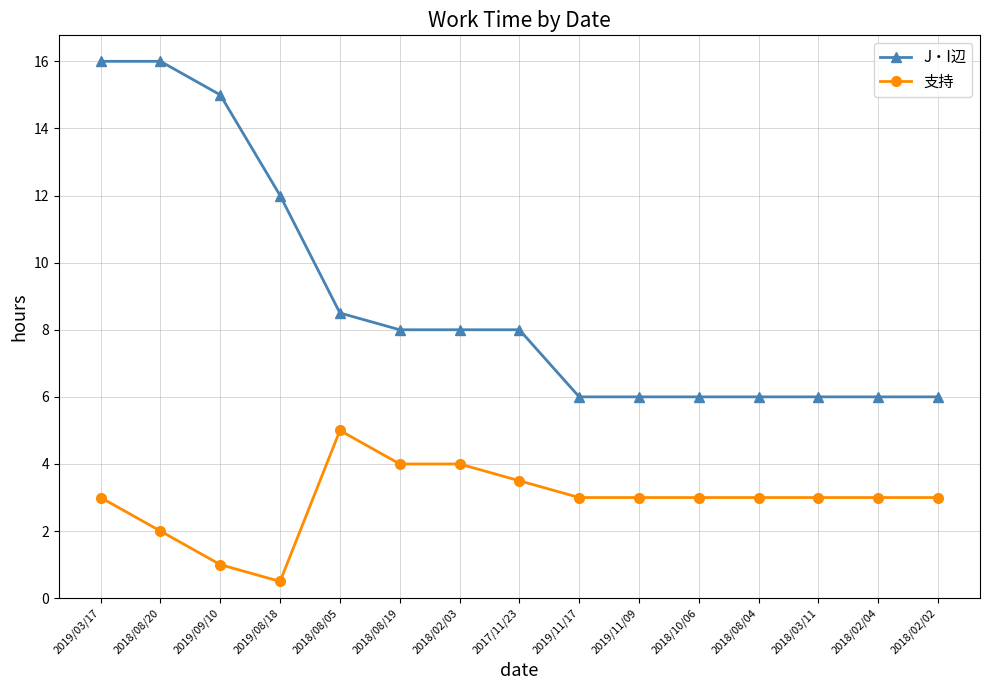

What is the label of the 6th point from the left?

2018/08/19